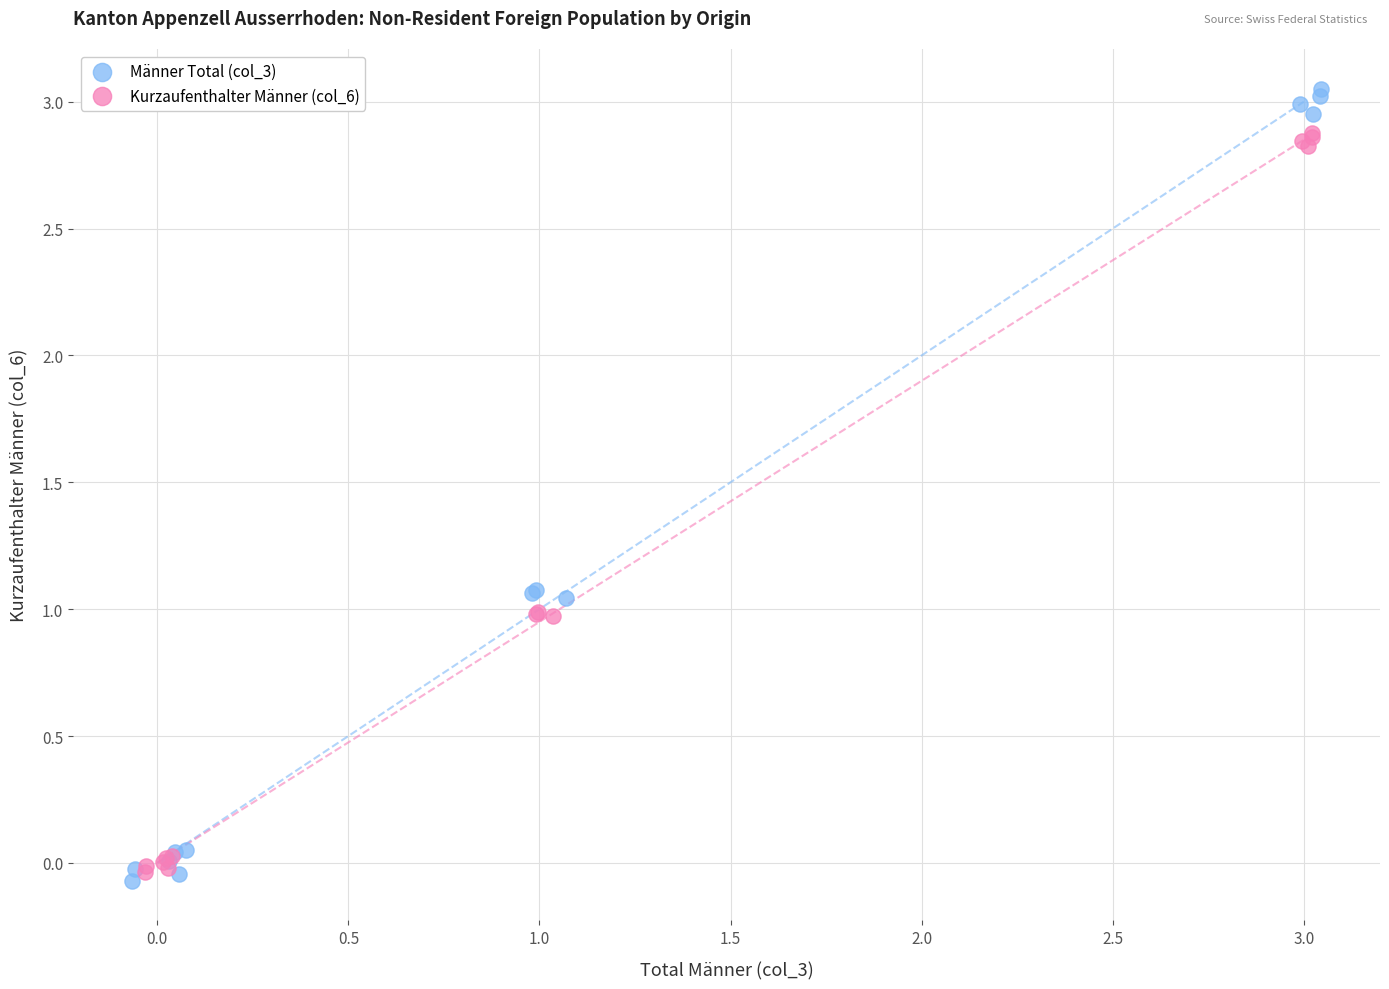

What are all the series names shown in the legend?

Männer Total (col_3), Kurzaufenthalter Männer (col_6)